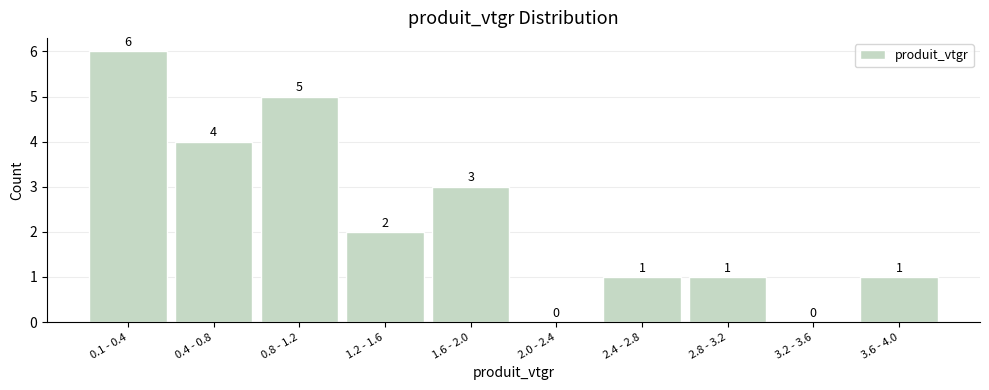

Reading right to left, extract all data points from this chart.

3.6 - 4.0=1	3.2 - 3.6=0	2.8 - 3.2=1	2.4 - 2.8=1	2.0 - 2.4=0	1.6 - 2.0=3	1.2 - 1.6=2	0.8 - 1.2=5	0.4 - 0.8=4	0.1 - 0.4=6